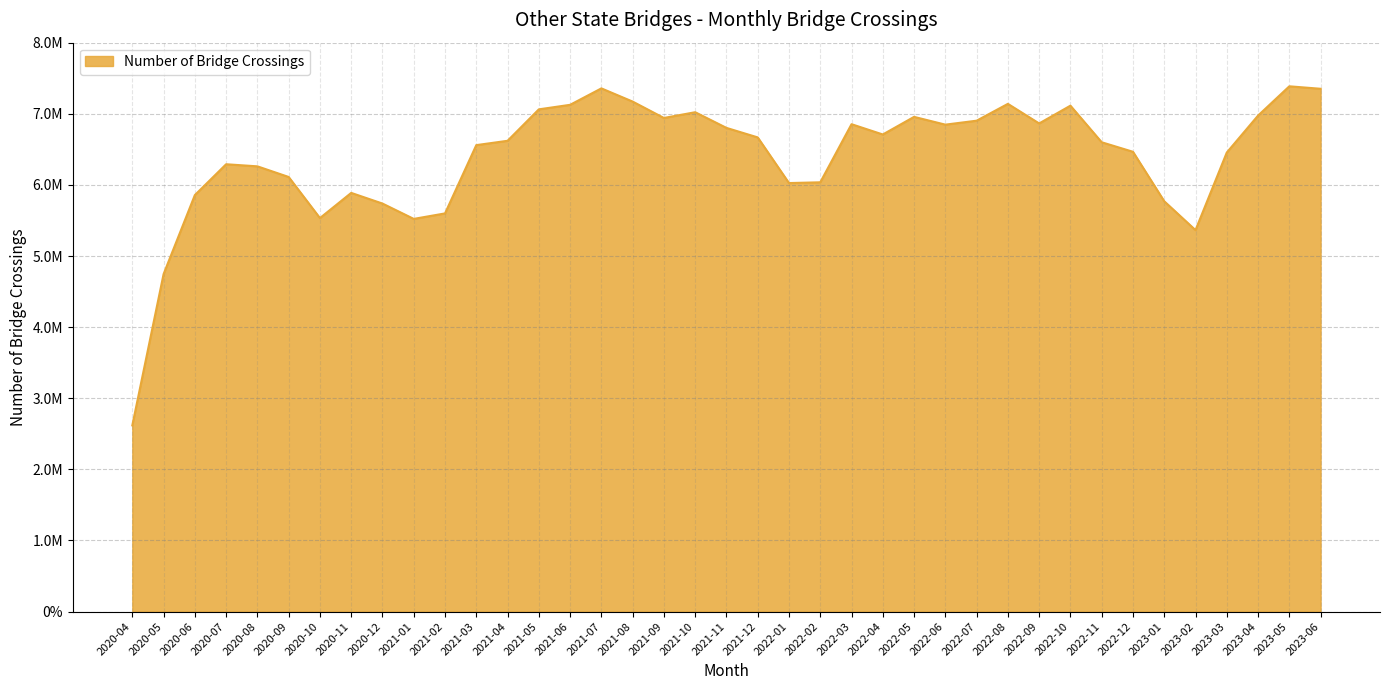

What is the greatest value displayed?

7386359